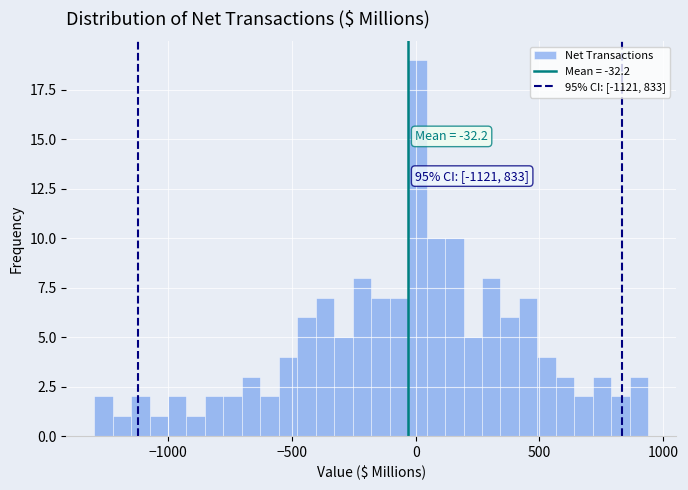

Around what value on the x-axis is the tallest bar? Give the approximate position of its centre, as read against the axis.

0